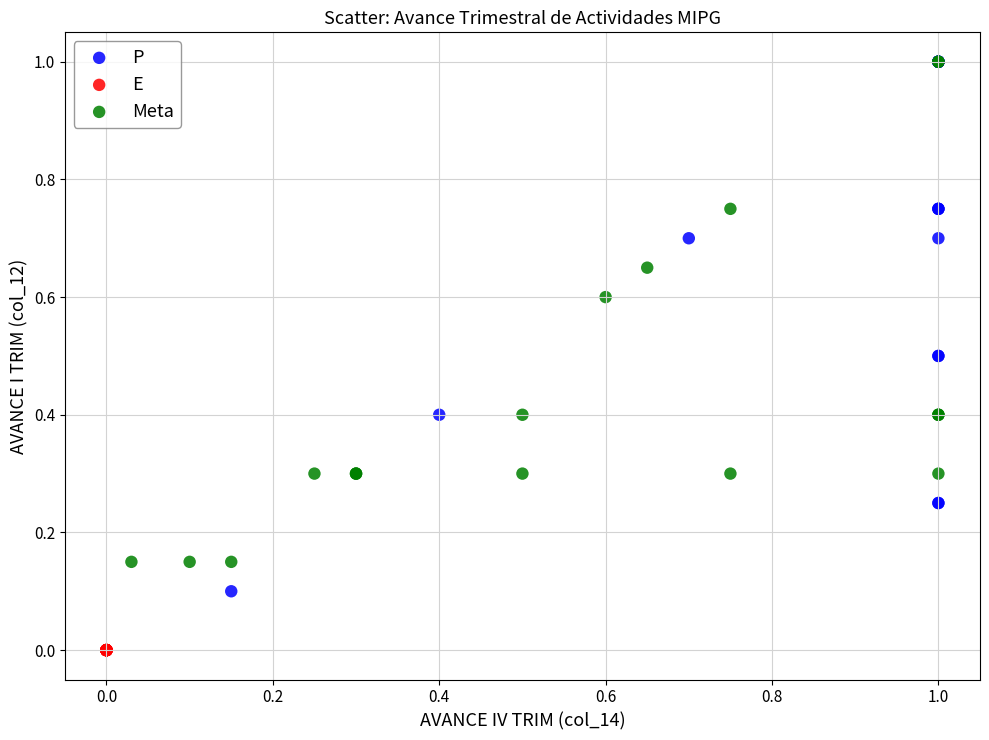

Which series reaches the minimum Y coordinate?

E